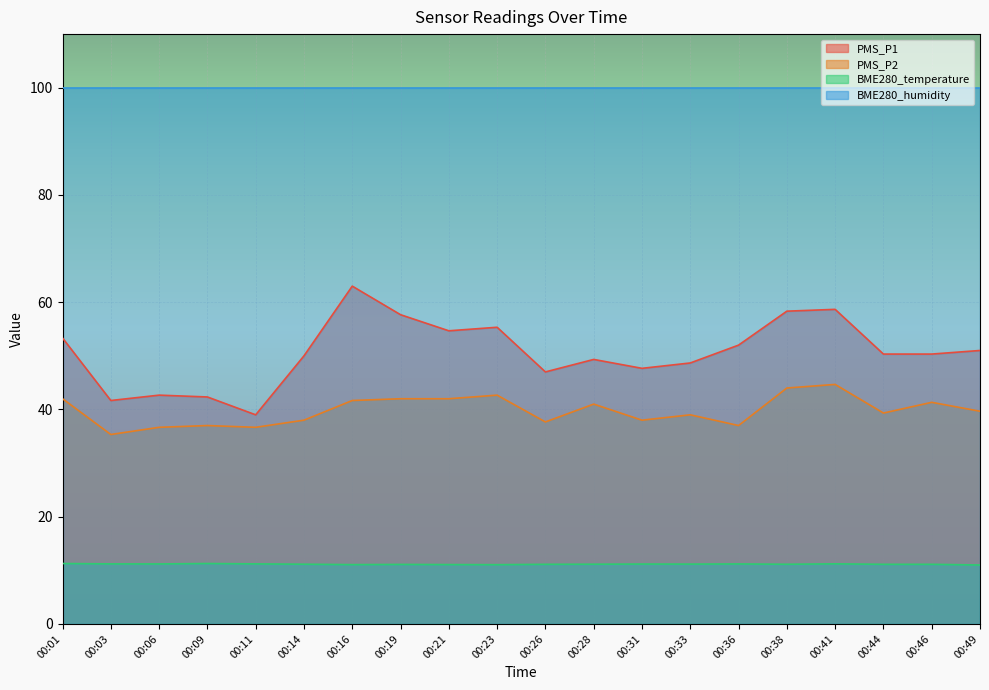

At how many categories does at least one series exceed 62?

20